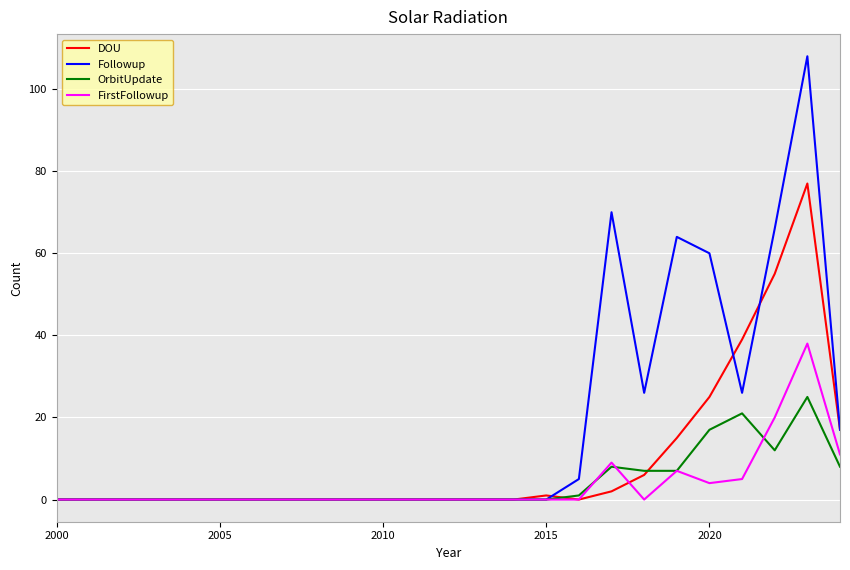

What are all the series names shown in the legend?

DOU, Followup, OrbitUpdate, FirstFollowup